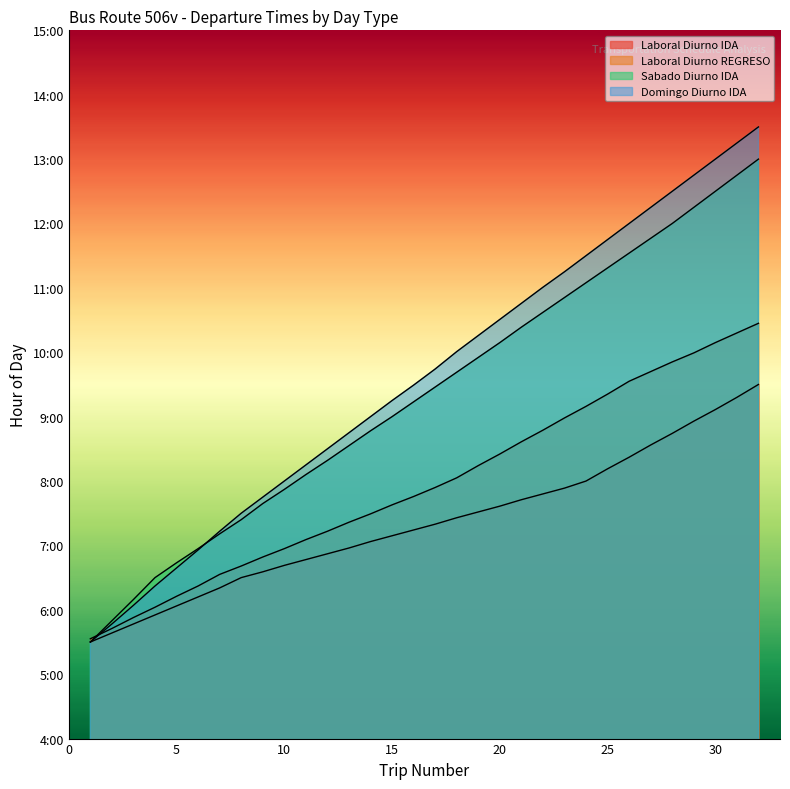

At which category is the sum across all series the highest?

32